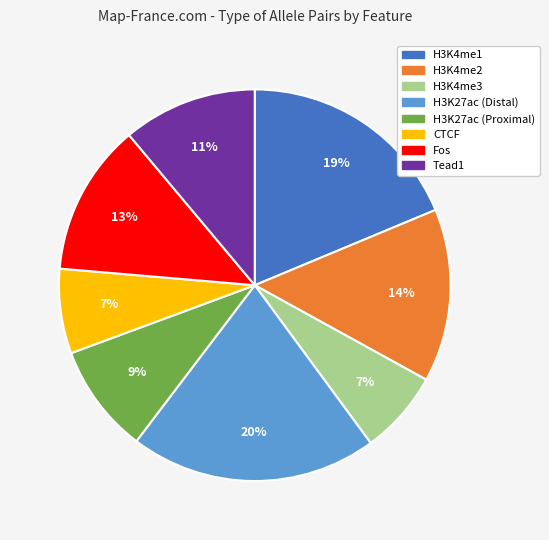

How many segments does this pie chart have?

8